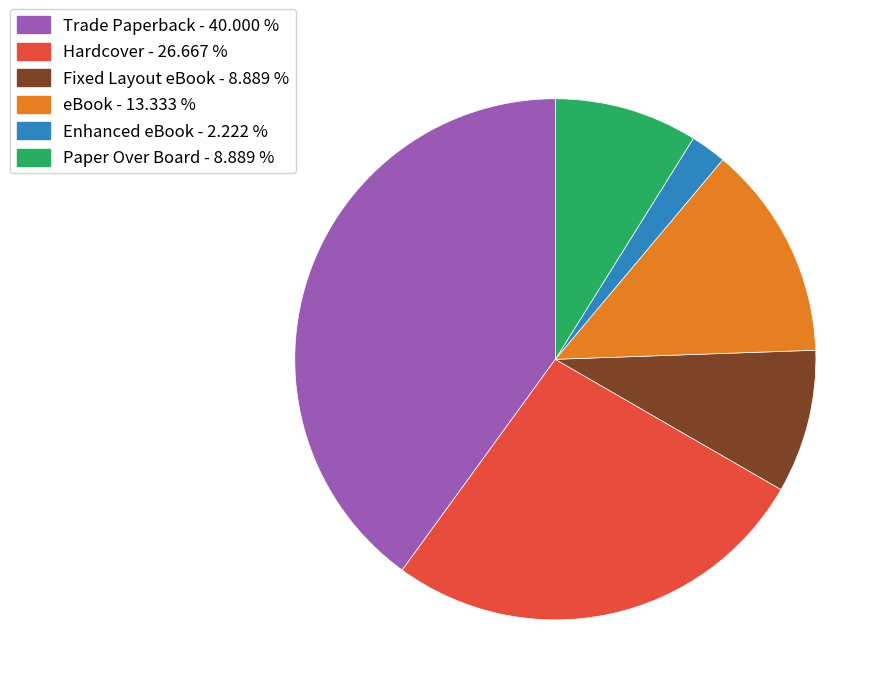

Which has a higher value, Enhanced eBook - 2.222 % or Fixed Layout eBook - 8.889 %?

Fixed Layout eBook - 8.889 %